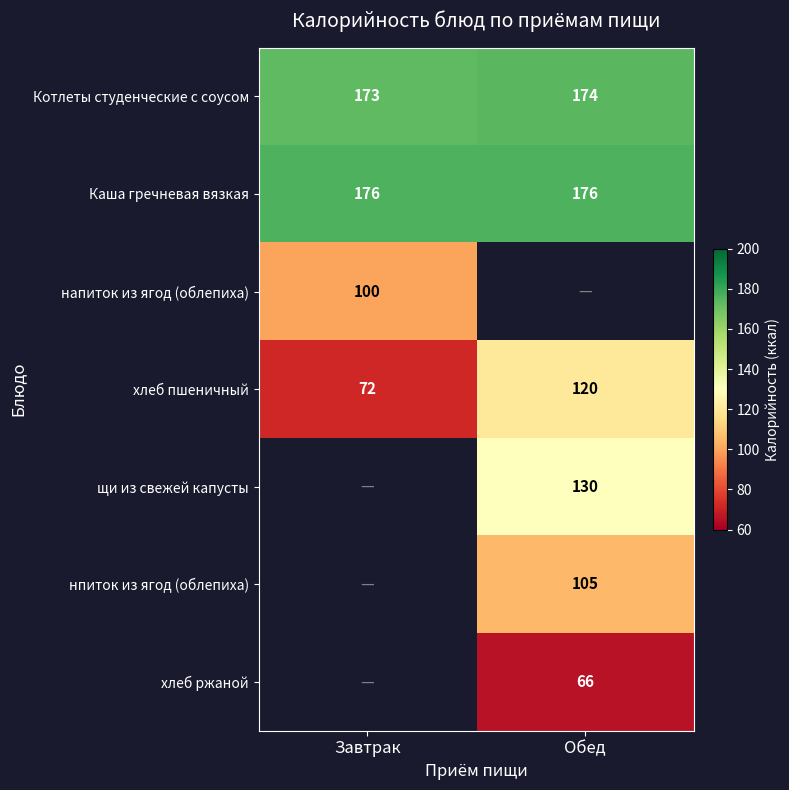

What is the spread (max minus min) of values at Обед?

110.0